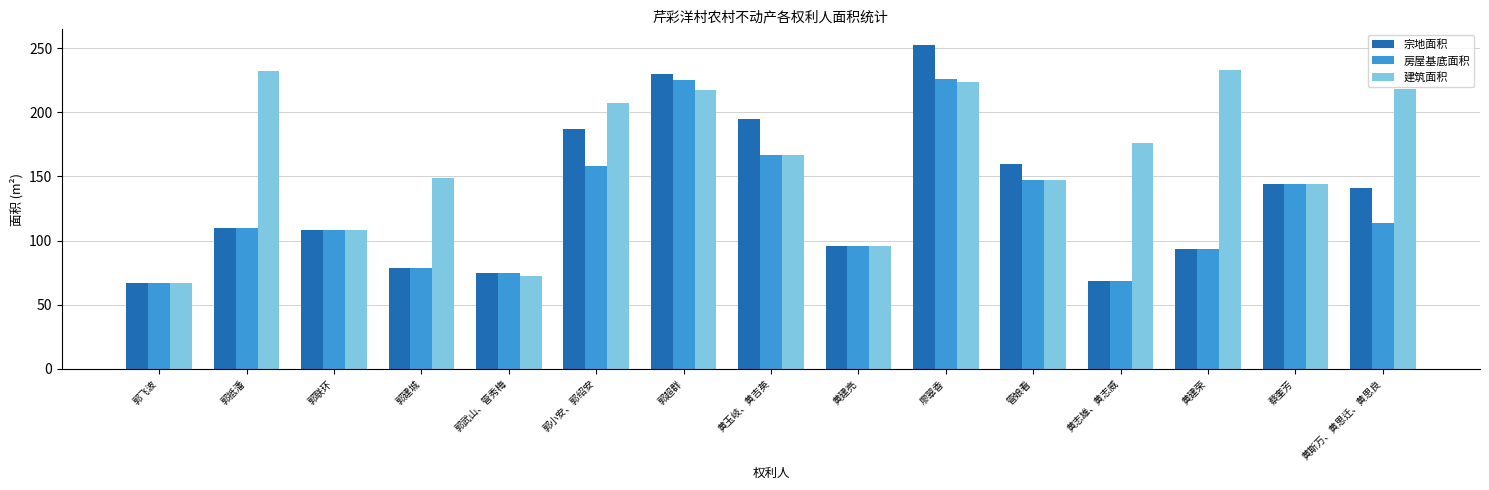

Is the value of 房屋基底面积 at 郭建城 greater than the value of 宗地面积 at 蔡奎芳?

No